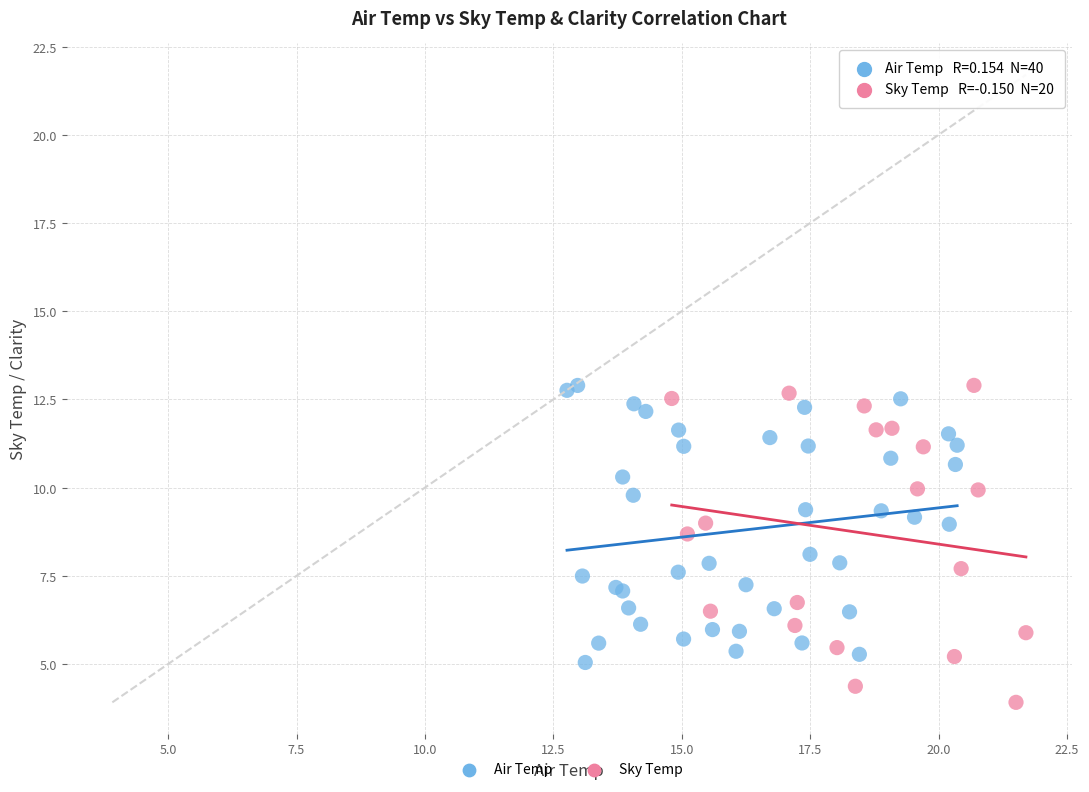

Which series contains the lowest Y value?

Sky Temp